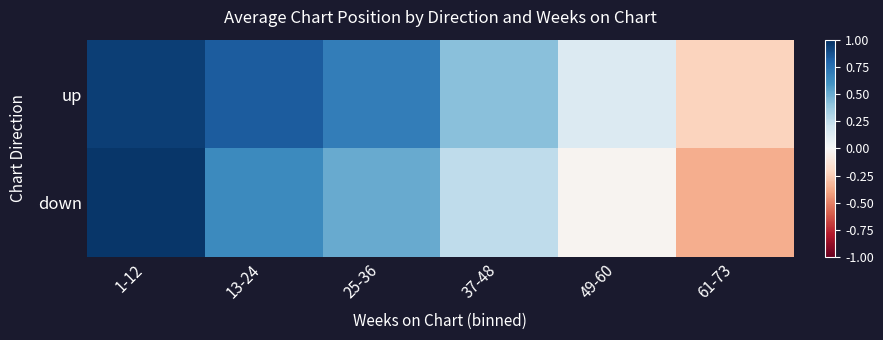

List the series in order of their peak value, highest first.

down, up